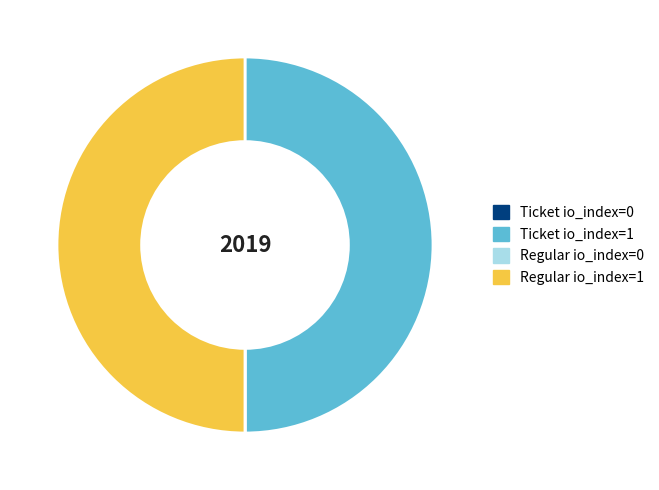

The Ticket io_index=1 slice represents 50% of the pie. True or false?

True